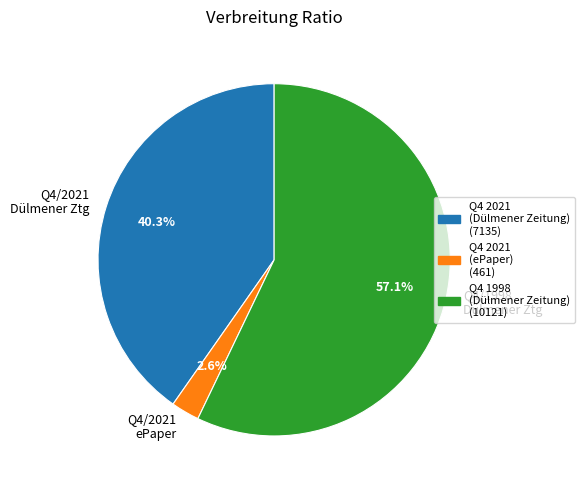

What is the largest slice in the pie chart?

Q4/1998 Dülmener Ztg